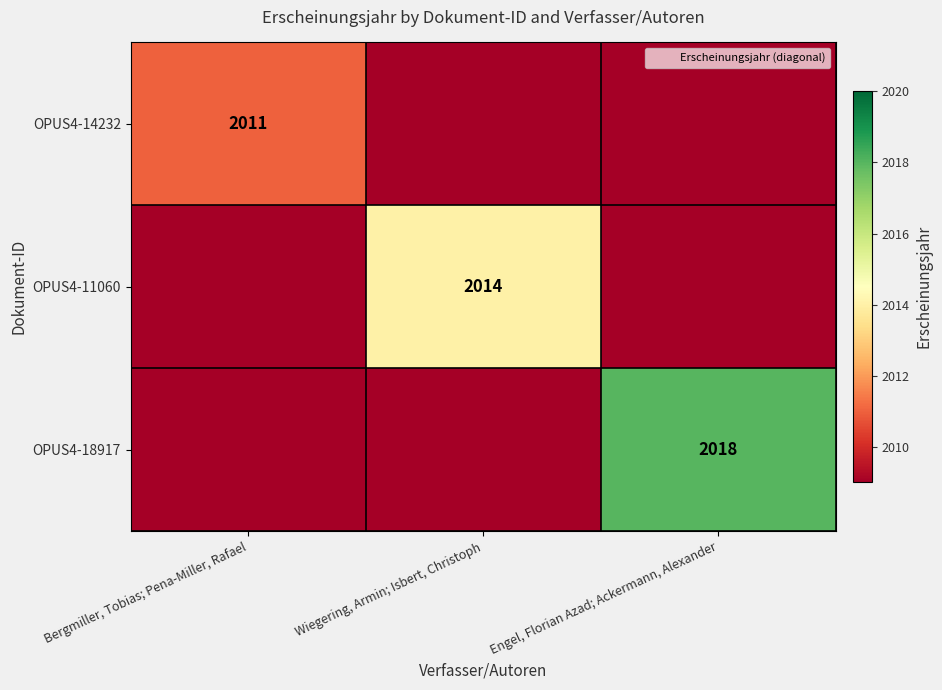

Between Engel, Florian Azad; Ackermann, Alexander and Wiegering, Armin; Isbert, Christoph, which is larger?

Engel, Florian Azad; Ackermann, Alexander